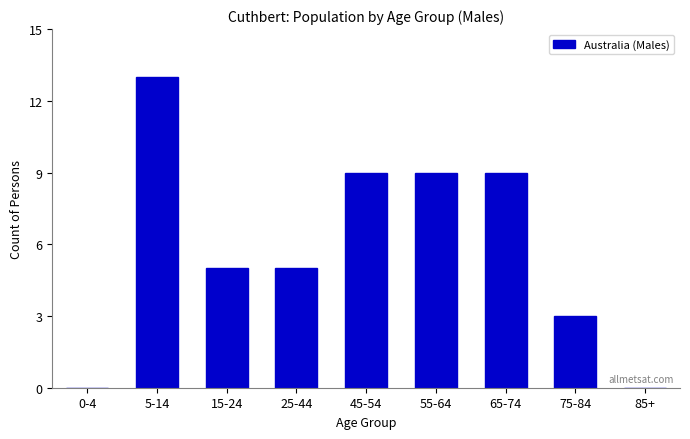

Reading right to left, transcribe all the data shown in this chart.

85+=0	75-84=3	65-74=9	55-64=9	45-54=9	25-44=5	15-24=5	5-14=13	0-4=0